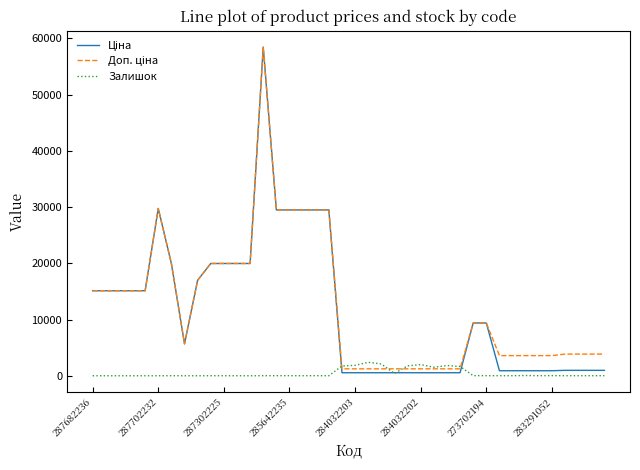

How many intersections are there between Залишок and Доп. ціна?

4